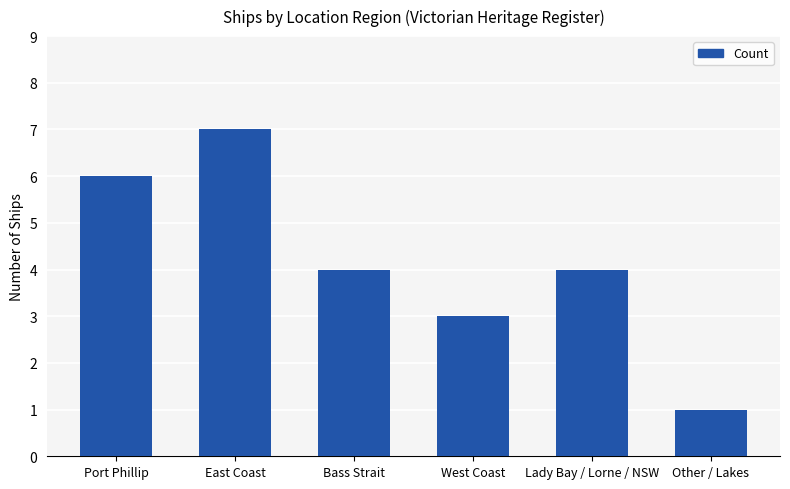

What is the difference between the maximum and second lowest values?

4